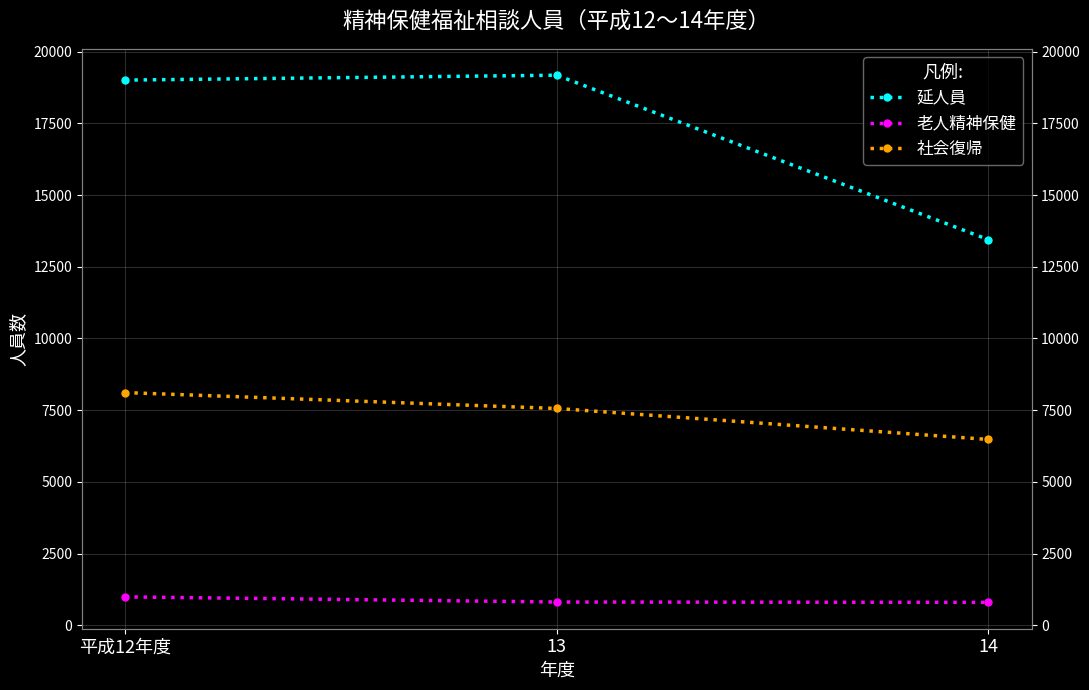

At how many categories does at least one series exceed 3888?

3